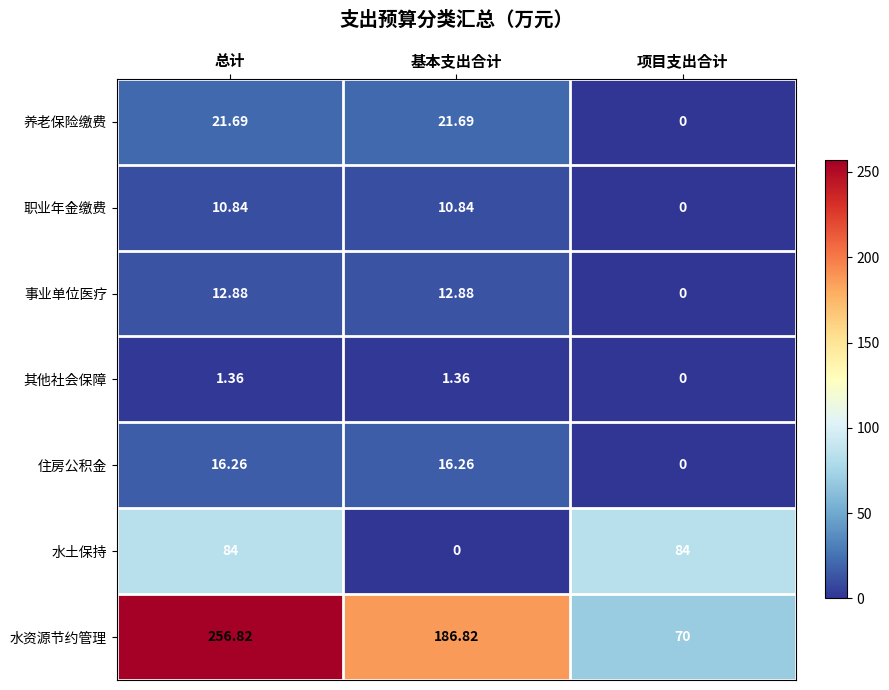

What is the difference between the highest and lowest values at 总计?

255.5